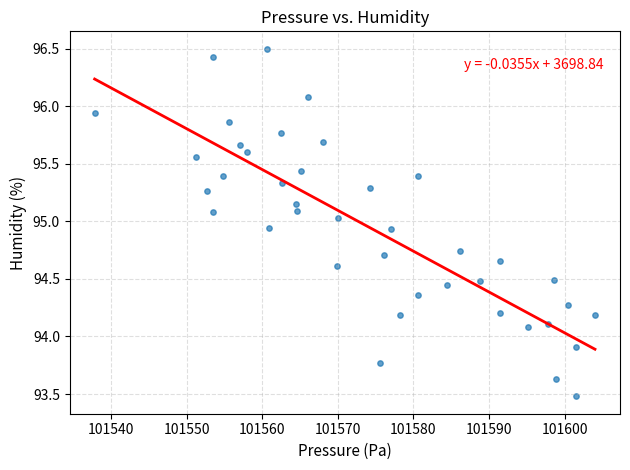

What is the range of X values (max minus min)?

66.2